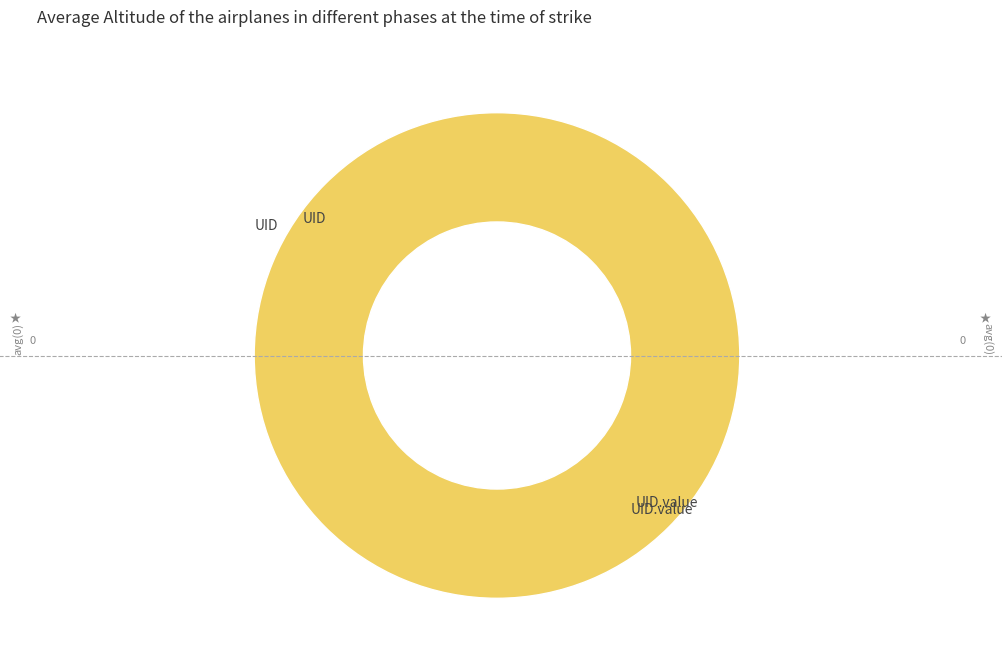

Which category has the smallest portion of the pie?

UID